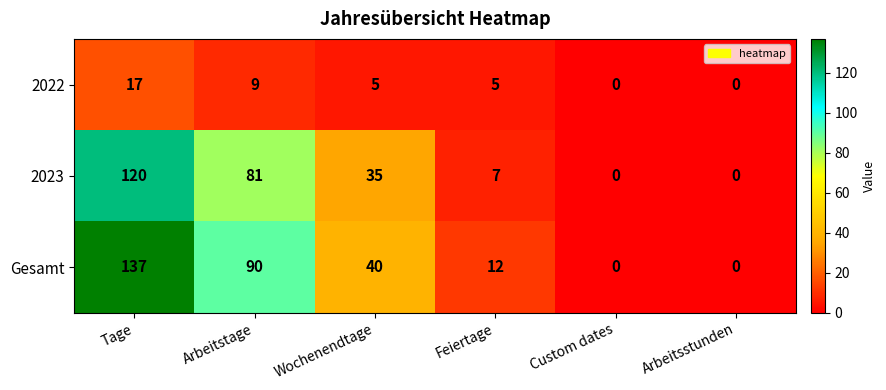

Reading right to left, extract all data points from this chart.

2022: 0	0	5	5	9	17
2023: 0	0	7	35	81	120
Gesamt: 0	0	12	40	90	137